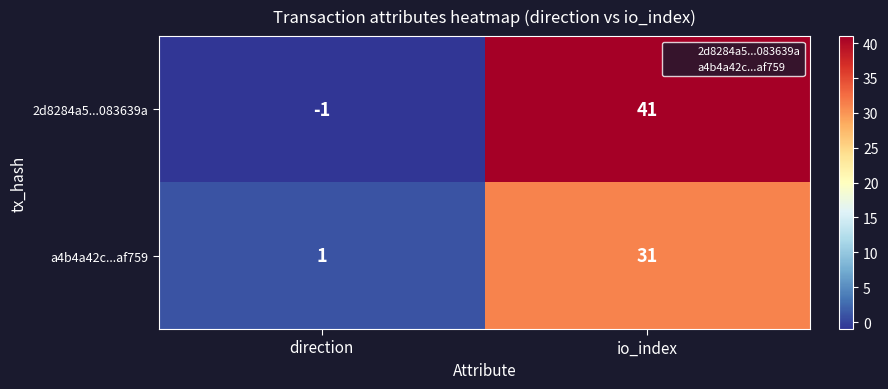

At which label does 2d8284a5...083639a reach its peak?

io_index